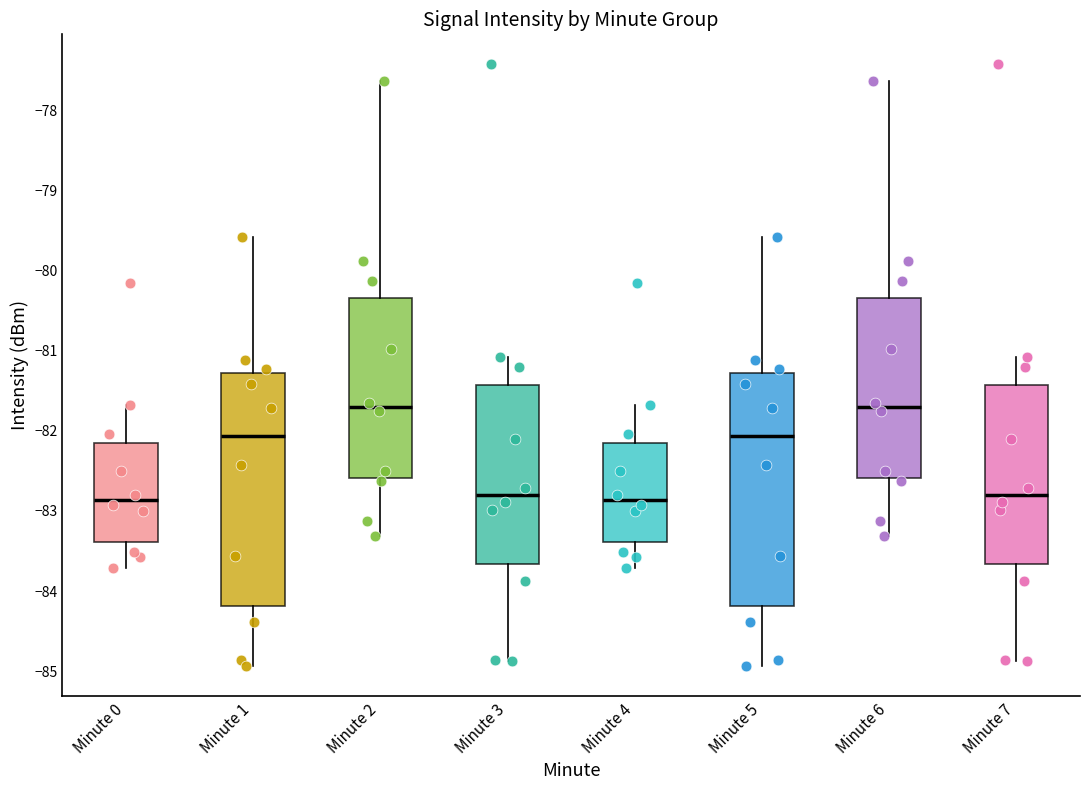

Where does the upper whisker of the box for Minute 1 end on the y-axis? The values are not printed on the chart, so give them approximately, as read against the axis.

-79.6